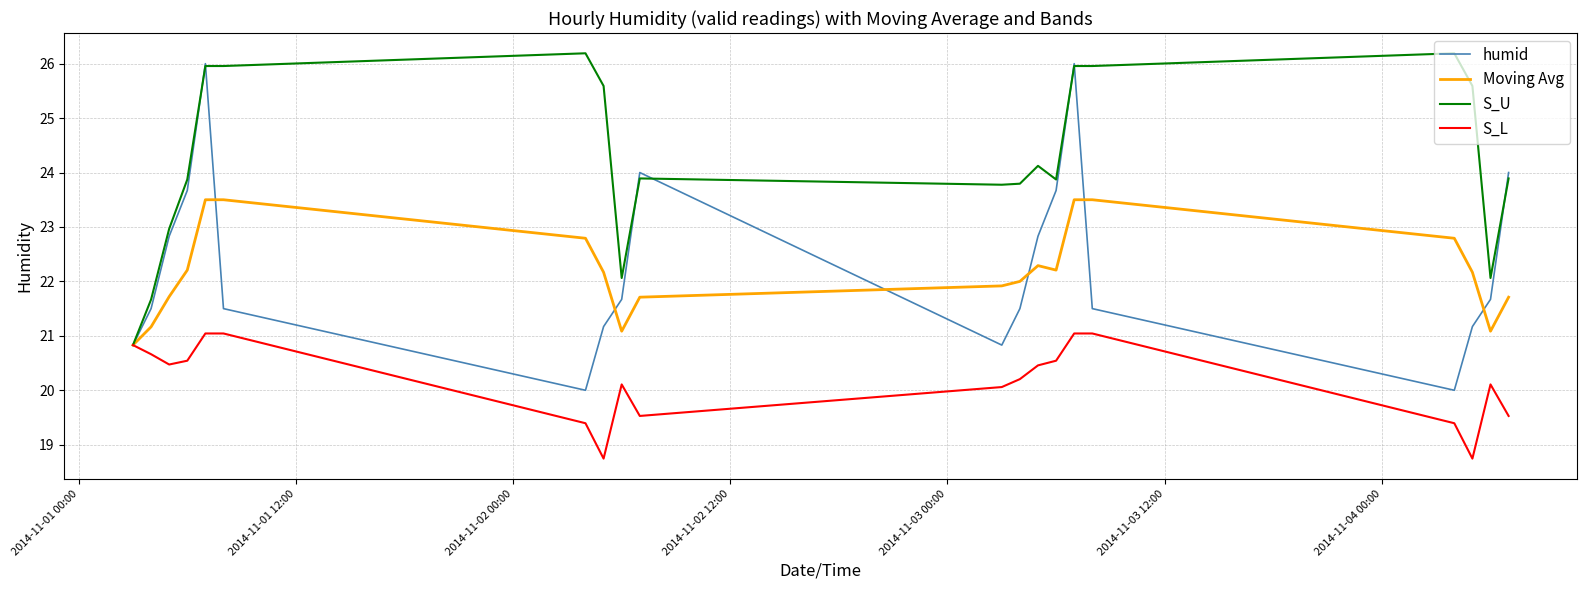

Is this an area chart (filled region under the line)?

No